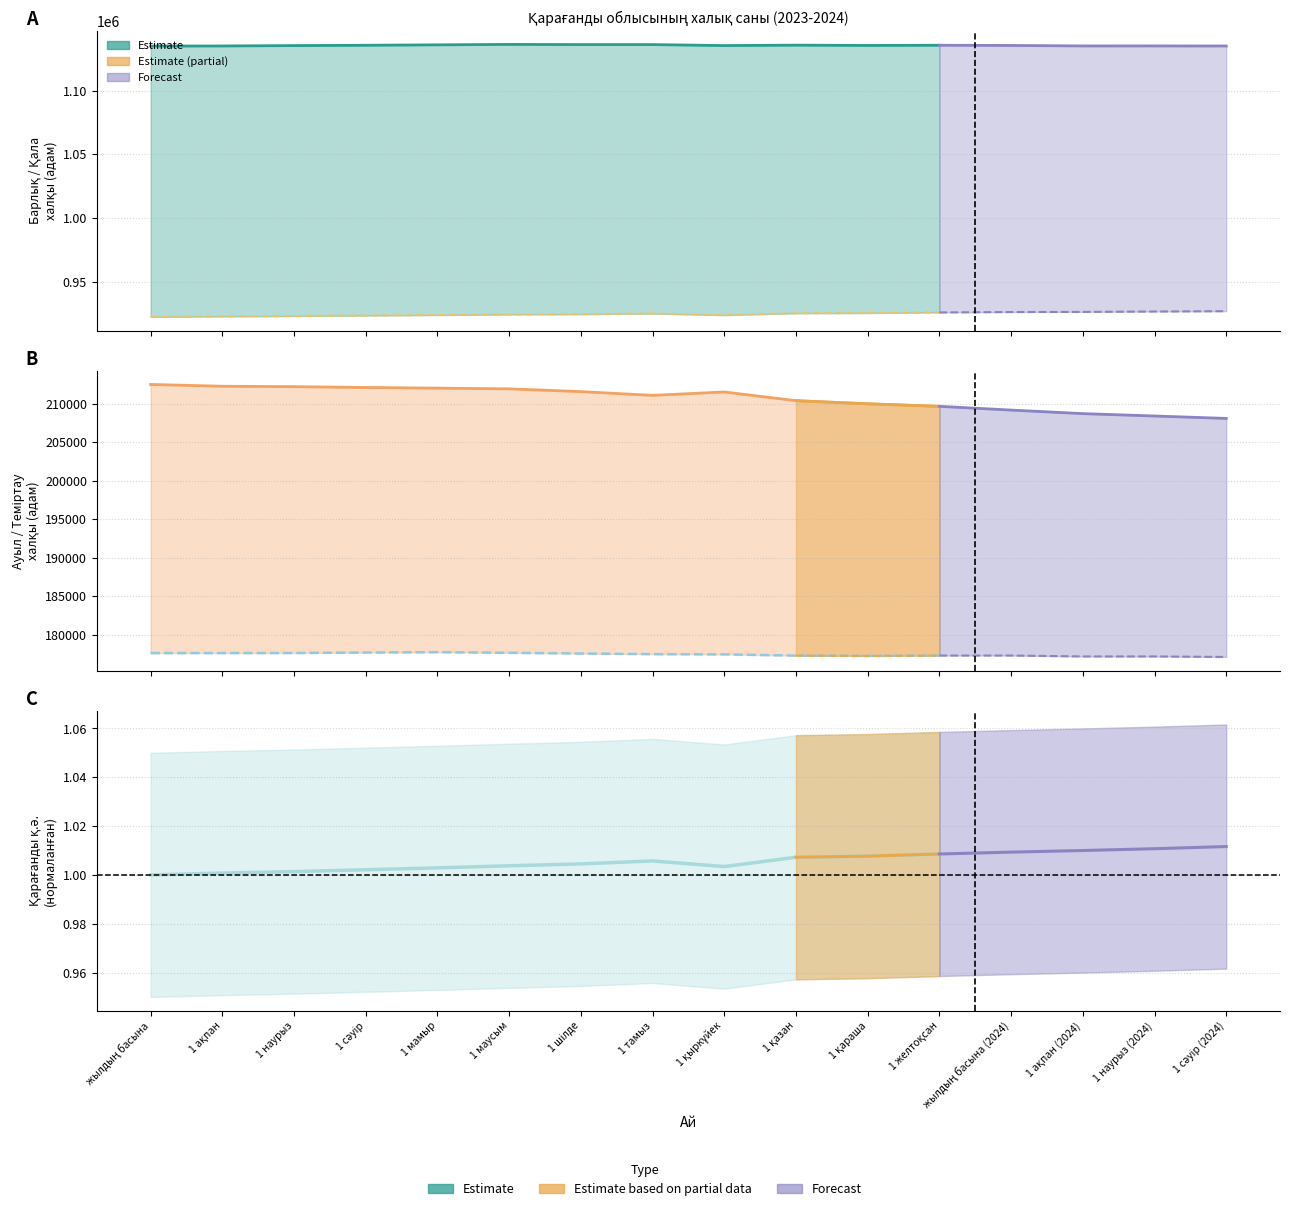

The Қарағанды облысы (барлық) series shows 1136035.0 at 1 тамыз. True or false?

True